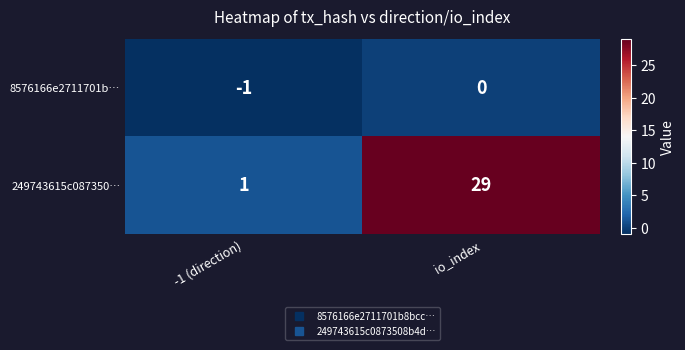

At -1 (direction), list the series in order from smallest to largest.

8576166e2711701b…, 249743615c087350…